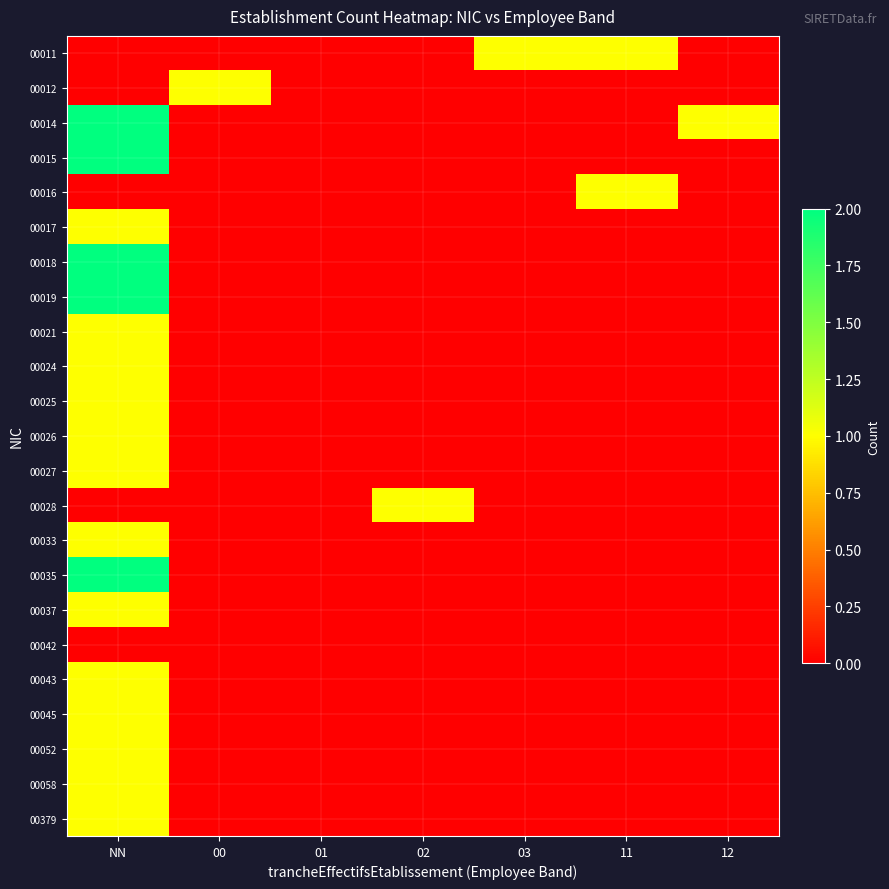

How many categories are shown in the chart?

7